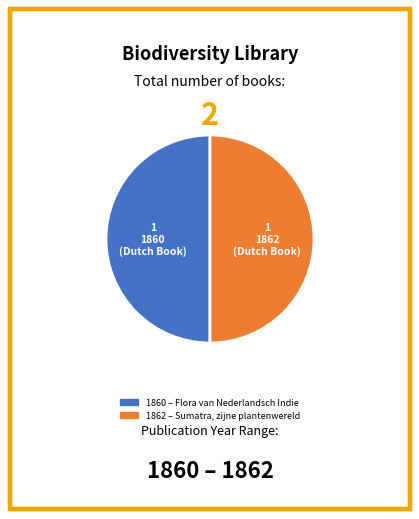

How many segments does this pie chart have?

2